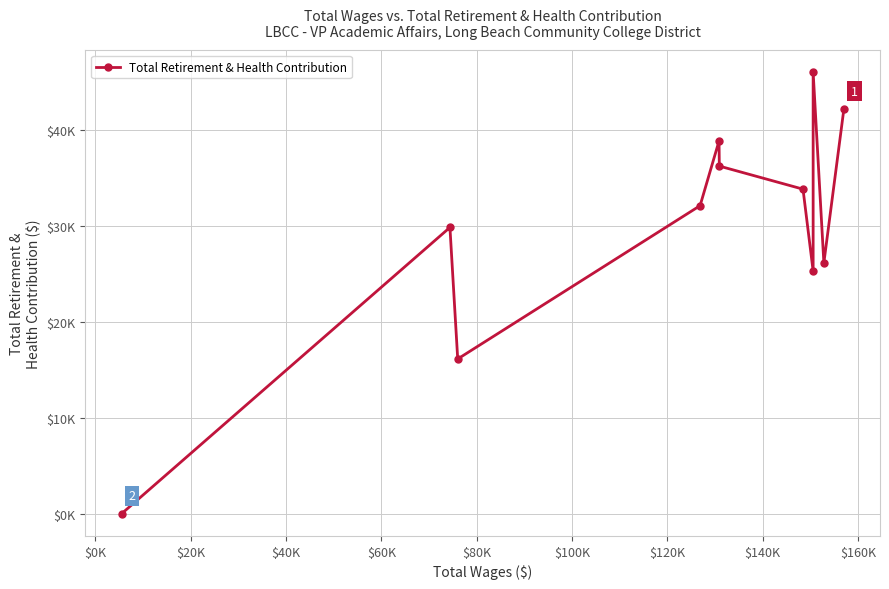

What is the greatest value displayed?

46084